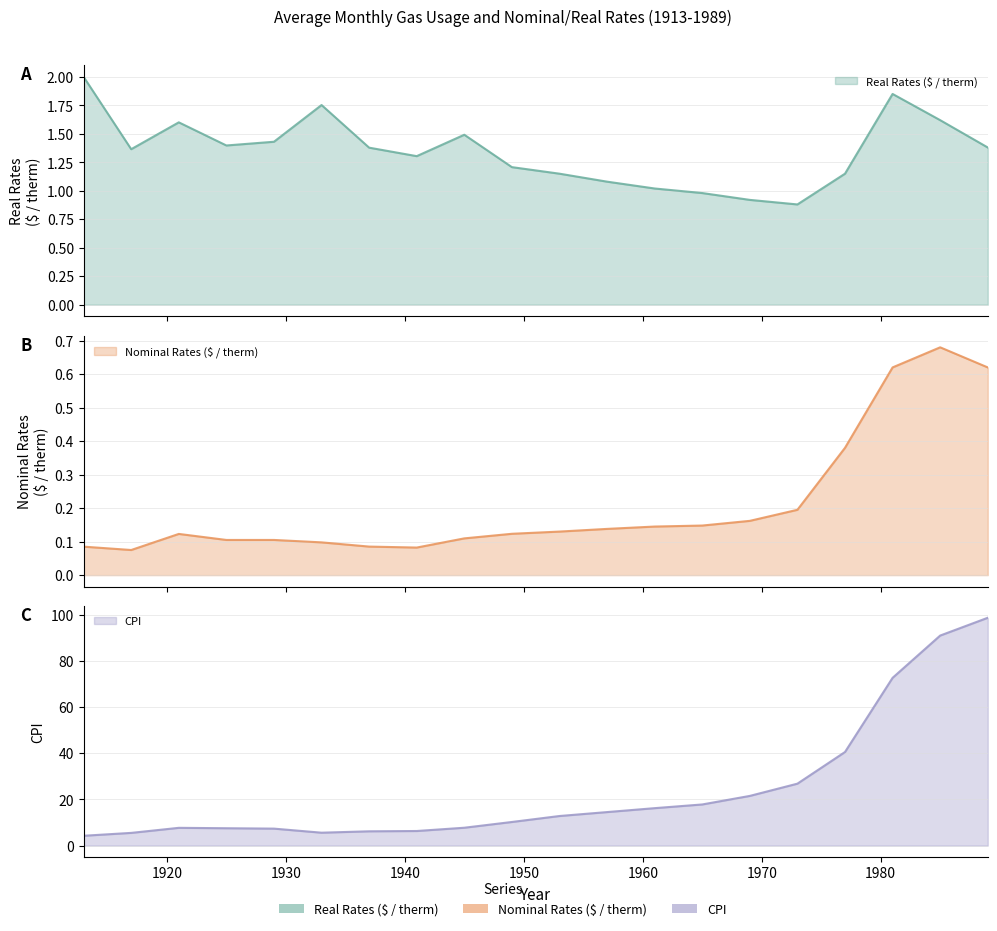

True or false: Nominal Rates ($ / therm) has more than 0 points higher than both neighbors.

True